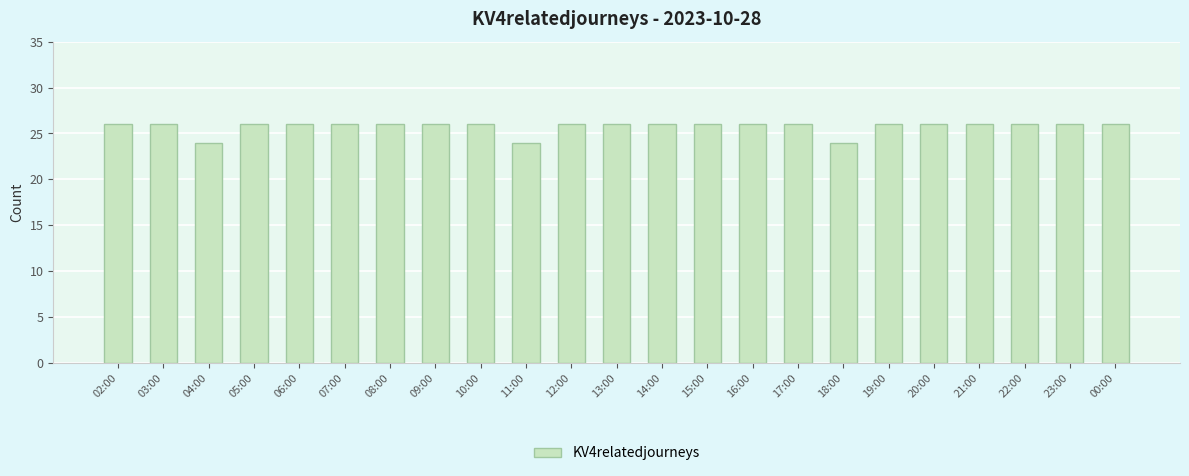

What is the maximum value shown in the chart?

26